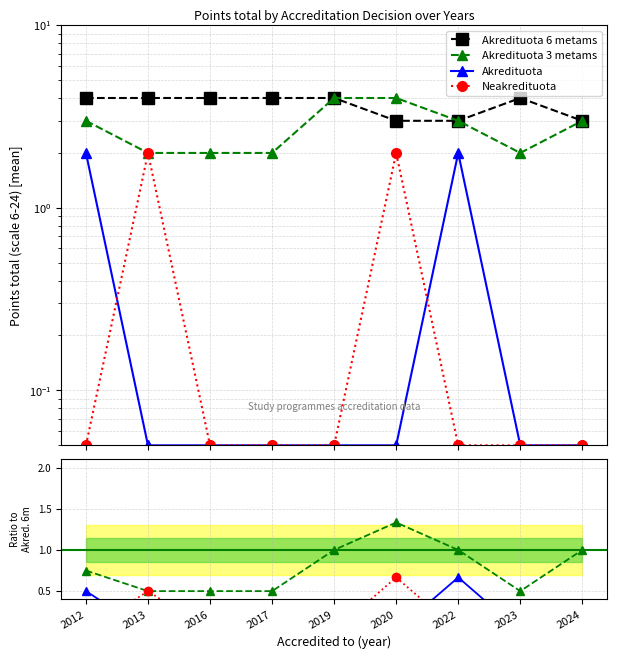

True or false: Akredituota 3 metams and Akredituota 6 metams cross at least once.

False